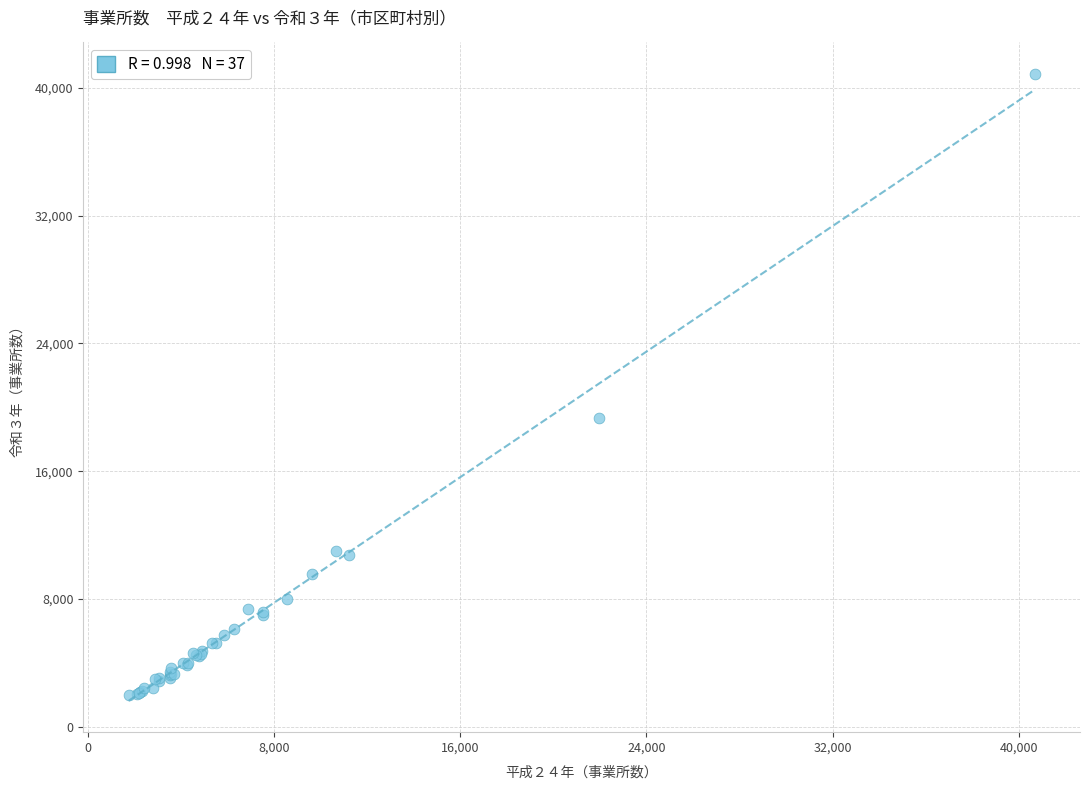

What Y value in the scatter plot is closest to 21439?

19323